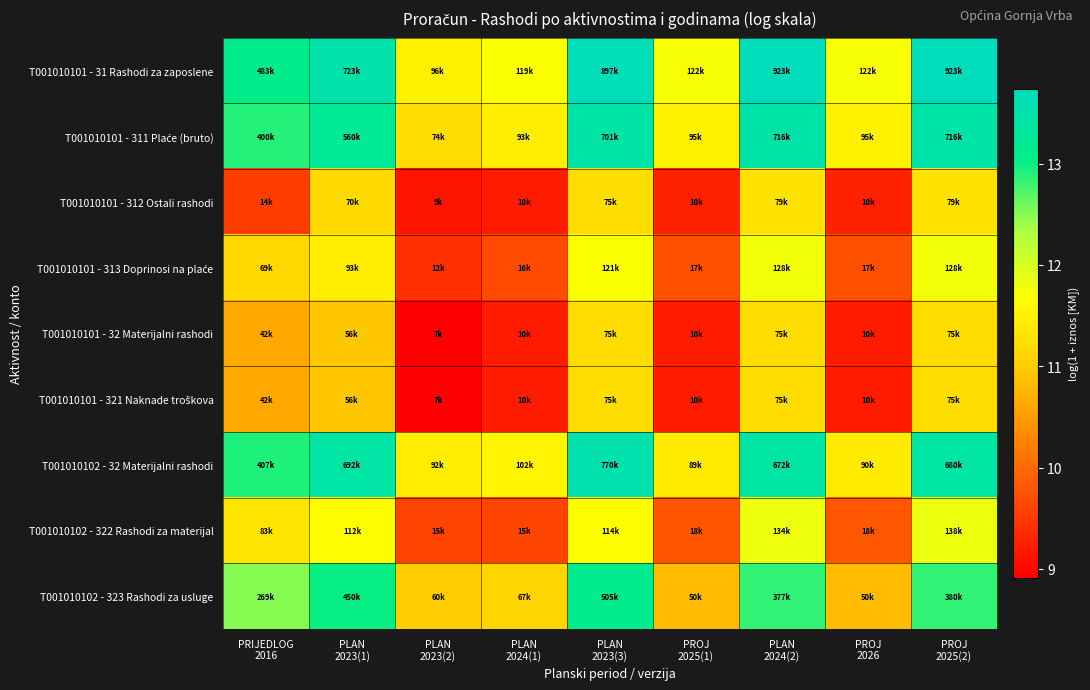

At which category is the sum across all series the highest?

PLAN
2023(3)